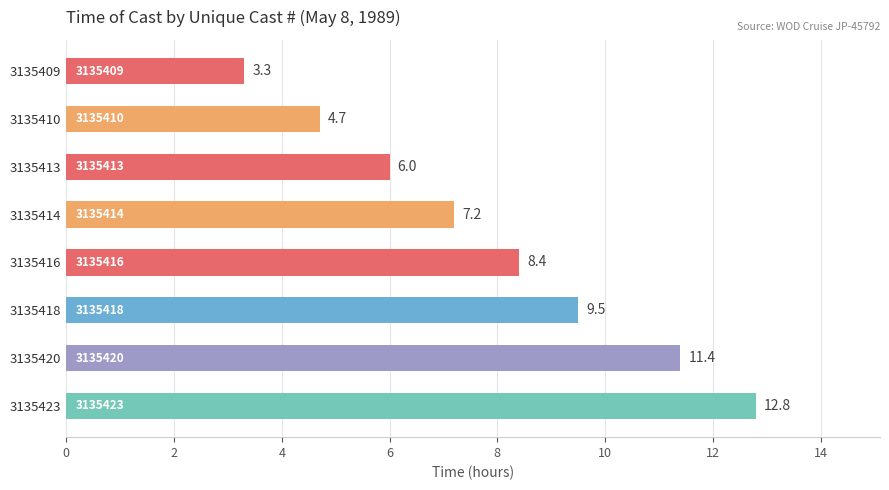

Rank the categories by value from highest to lowest.

3135423, 3135420, 3135418, 3135416, 3135414, 3135413, 3135410, 3135409